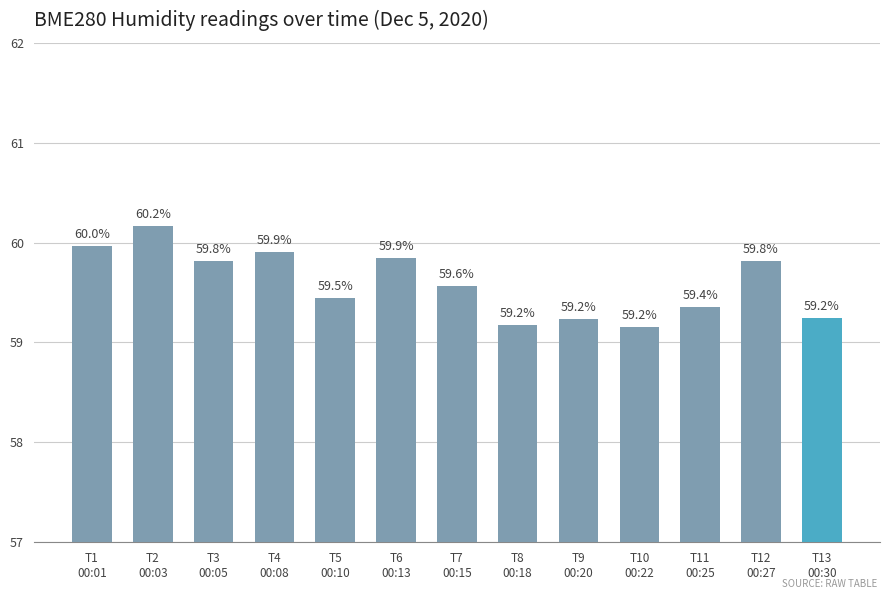

Approximately how many times larger is the value at T6
00:13 compared to T7
00:15?

1.0